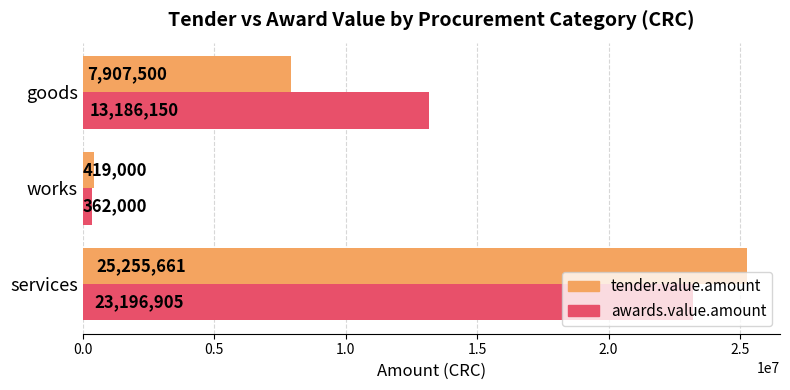

What are all the series names shown in the legend?

tender.value.amount, awards.value.amount